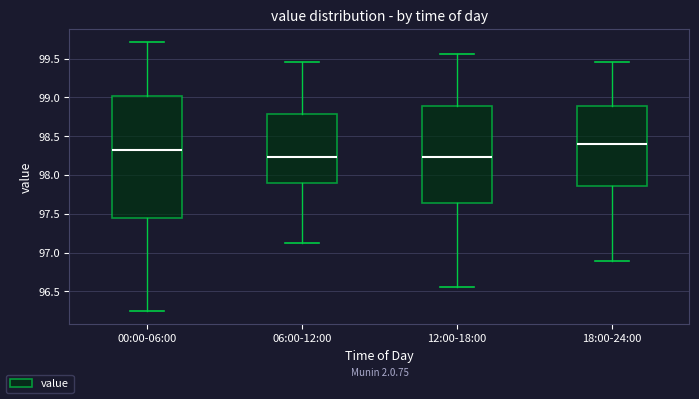

Which box is the tallest, from its lower edge to its upper edge?

00:00-06:00